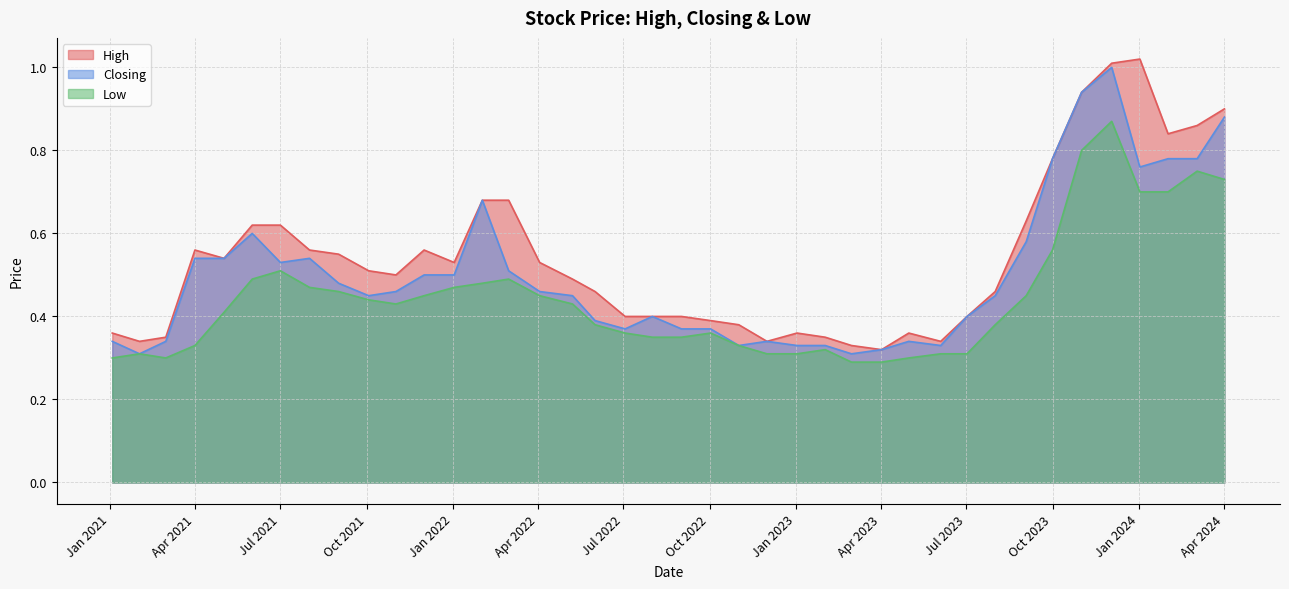

Reading left to right, extract all data points from this chart.

High: 01/04/2024=0.9	03/03/2024=0.9	01/02/2024=0.8	02/01/2024=1.0	03/12/2023=1.0	01/11/2023=0.9	01/10/2023=0.8	03/09/2023=0.6	01/08/2023=0.5	02/07/2023=0.4	04/06/2023=0.3	01/05/2023=0.4	02/04/2023=0.3	01/03/2023=0.3	01/02/2023=0.3	02/01/2023=0.4	01/12/2022=0.3	01/11/2022=0.4	02/10/2022=0.4	01/09/2022=0.4	01/08/2022=0.4	03/07/2022=0.4	01/06/2022=0.5	08/05/2022=0.5	03/04/2022=0.5	01/03/2022=0.7	01/02/2022=0.7	02/01/2022=0.5	01/12/2021=0.6	01/11/2021=0.5	03/10/2021=0.5	01/09/2021=0.6	01/08/2021=0.6	01/07/2021=0.6	01/06/2021=0.6	02/05/2021=0.5	01/04/2021=0.6	01/03/2021=0.3	01/02/2021=0.3	03/01/2021=0.4
Closing: 01/04/2024=0.9	03/03/2024=0.8	01/02/2024=0.8	02/01/2024=0.8	03/12/2023=1.0	01/11/2023=0.9	01/10/2023=0.8	03/09/2023=0.6	01/08/2023=0.5	02/07/2023=0.4	04/06/2023=0.3	01/05/2023=0.3	02/04/2023=0.3	01/03/2023=0.3	01/02/2023=0.3	02/01/2023=0.3	01/12/2022=0.3	01/11/2022=0.3	02/10/2022=0.4	01/09/2022=0.4	01/08/2022=0.4	03/07/2022=0.4	01/06/2022=0.4	08/05/2022=0.5	03/04/2022=0.5	01/03/2022=0.5	01/02/2022=0.7	02/01/2022=0.5	01/12/2021=0.5	01/11/2021=0.5	03/10/2021=0.5	01/09/2021=0.5	01/08/2021=0.5	01/07/2021=0.5	01/06/2021=0.6	02/05/2021=0.5	01/04/2021=0.5	01/03/2021=0.3	01/02/2021=0.3	03/01/2021=0.3
Low: 01/04/2024=0.7	03/03/2024=0.8	01/02/2024=0.7	02/01/2024=0.7	03/12/2023=0.9	01/11/2023=0.8	01/10/2023=0.6	03/09/2023=0.5	01/08/2023=0.4	02/07/2023=0.3	04/06/2023=0.3	01/05/2023=0.3	02/04/2023=0.3	01/03/2023=0.3	01/02/2023=0.3	02/01/2023=0.3	01/12/2022=0.3	01/11/2022=0.3	02/10/2022=0.4	01/09/2022=0.3	01/08/2022=0.3	03/07/2022=0.4	01/06/2022=0.4	08/05/2022=0.4	03/04/2022=0.5	01/03/2022=0.5	01/02/2022=0.5	02/01/2022=0.5	01/12/2021=0.5	01/11/2021=0.4	03/10/2021=0.4	01/09/2021=0.5	01/08/2021=0.5	01/07/2021=0.5	01/06/2021=0.5	02/05/2021=0.4	01/04/2021=0.3	01/03/2021=0.3	01/02/2021=0.3	03/01/2021=0.3